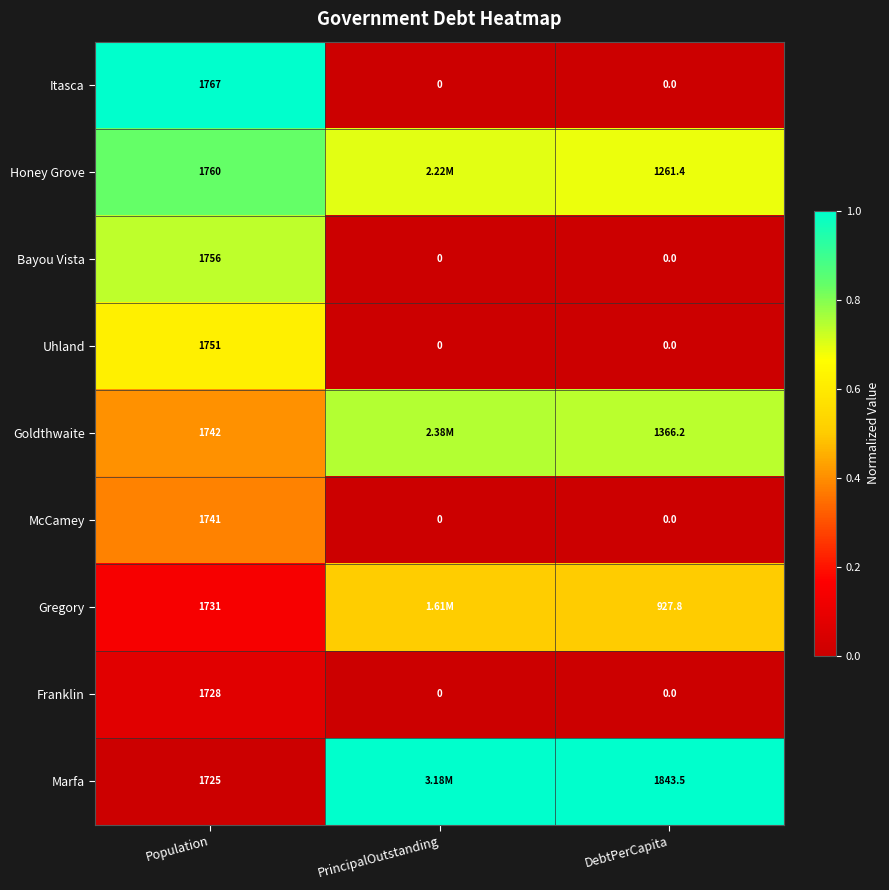

Rank the categories by Gregory value from lowest to highest.

Population, DebtPerCapita, PrincipalOutstanding